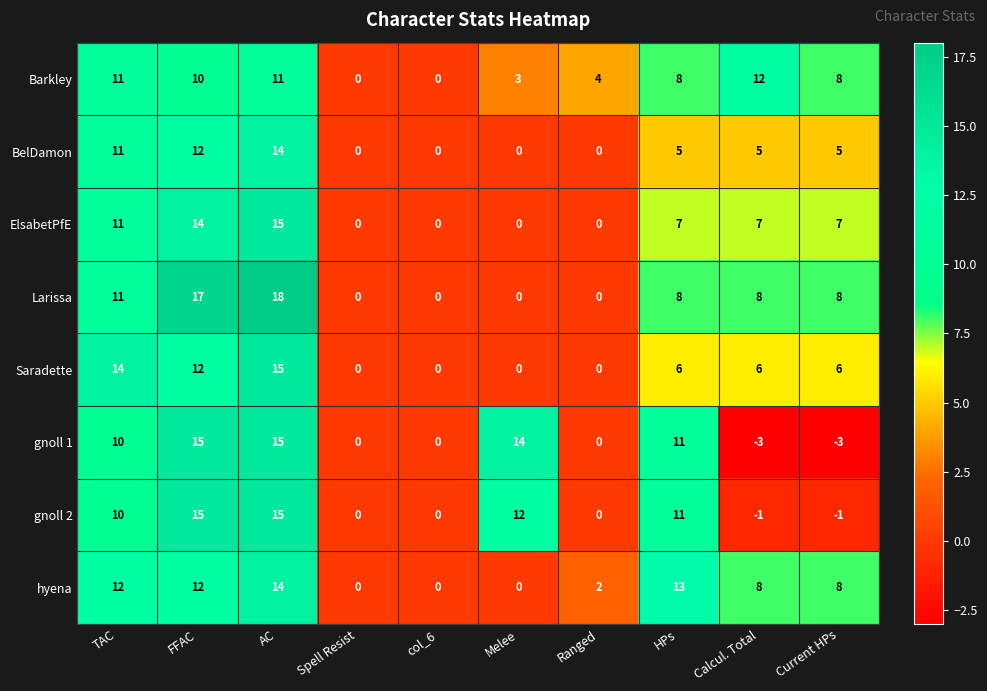

Is the value of BelDamon at HPs greater than the value of gnoll 2 at col_6?

Yes